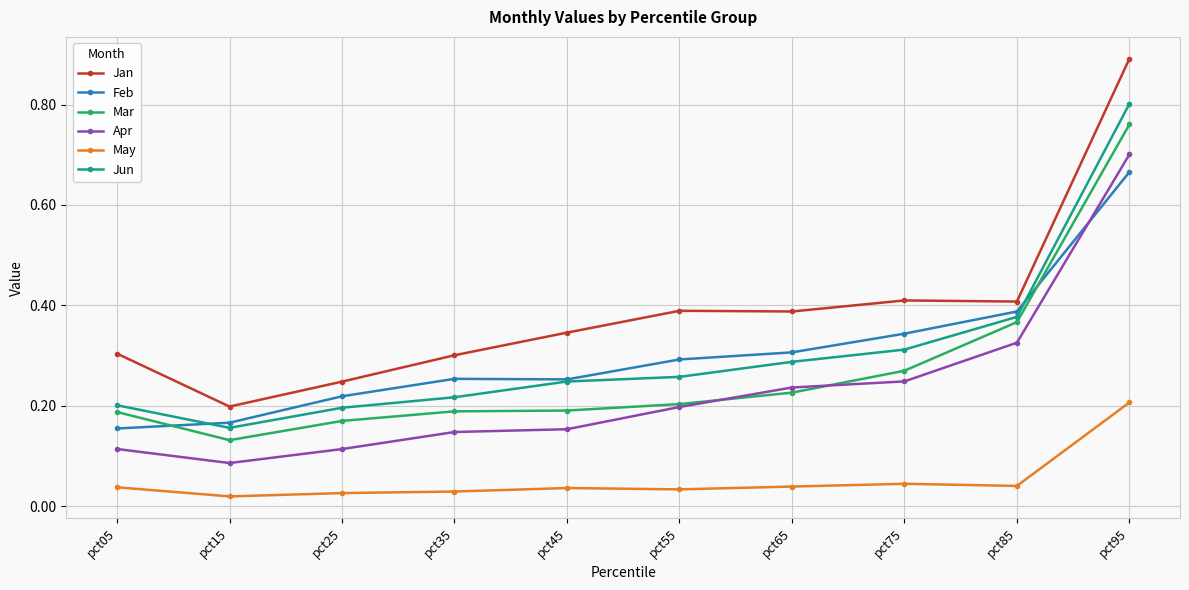

What is the maximum value shown in the chart?

0.9